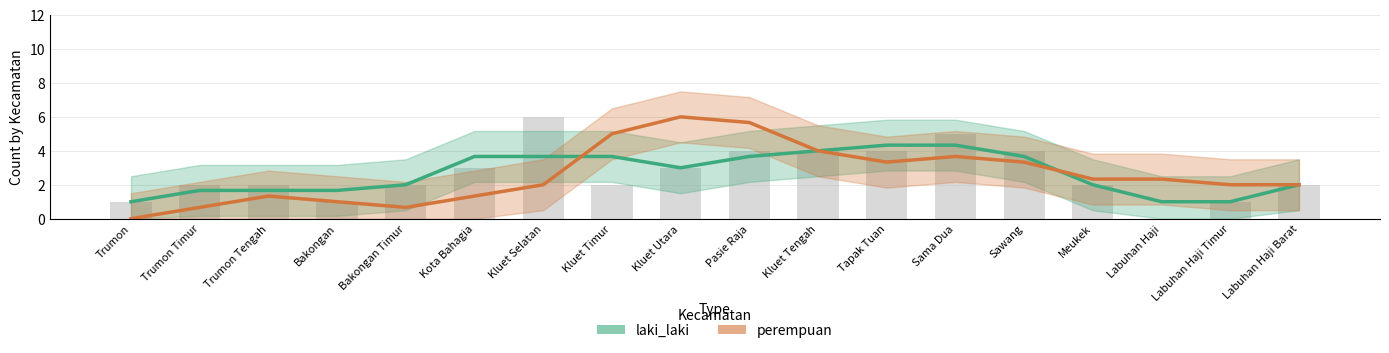

Which category has the highest value across all series?

Kluet Utara